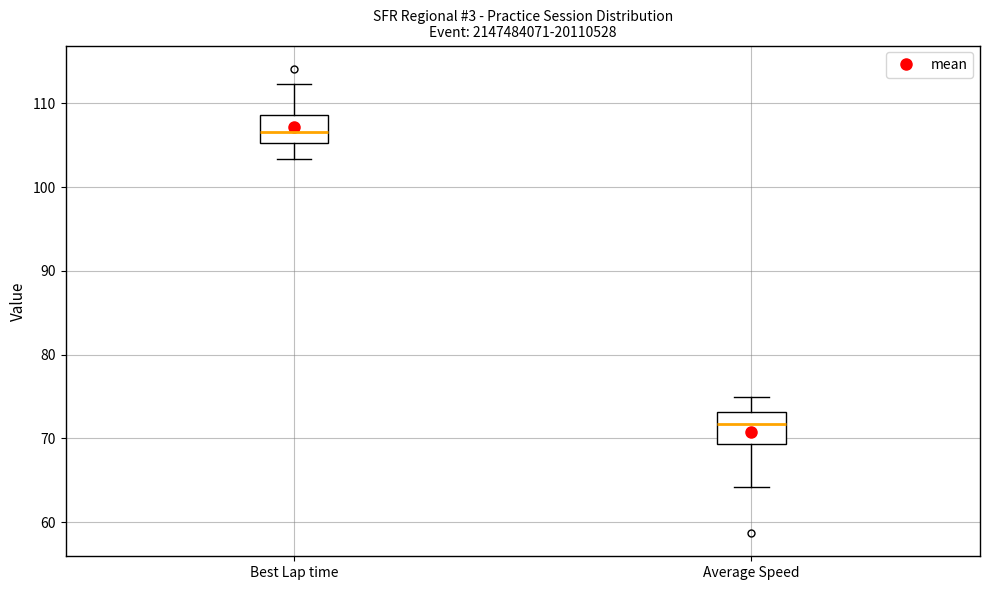

Which box's median line is the lowest?

Average Speed